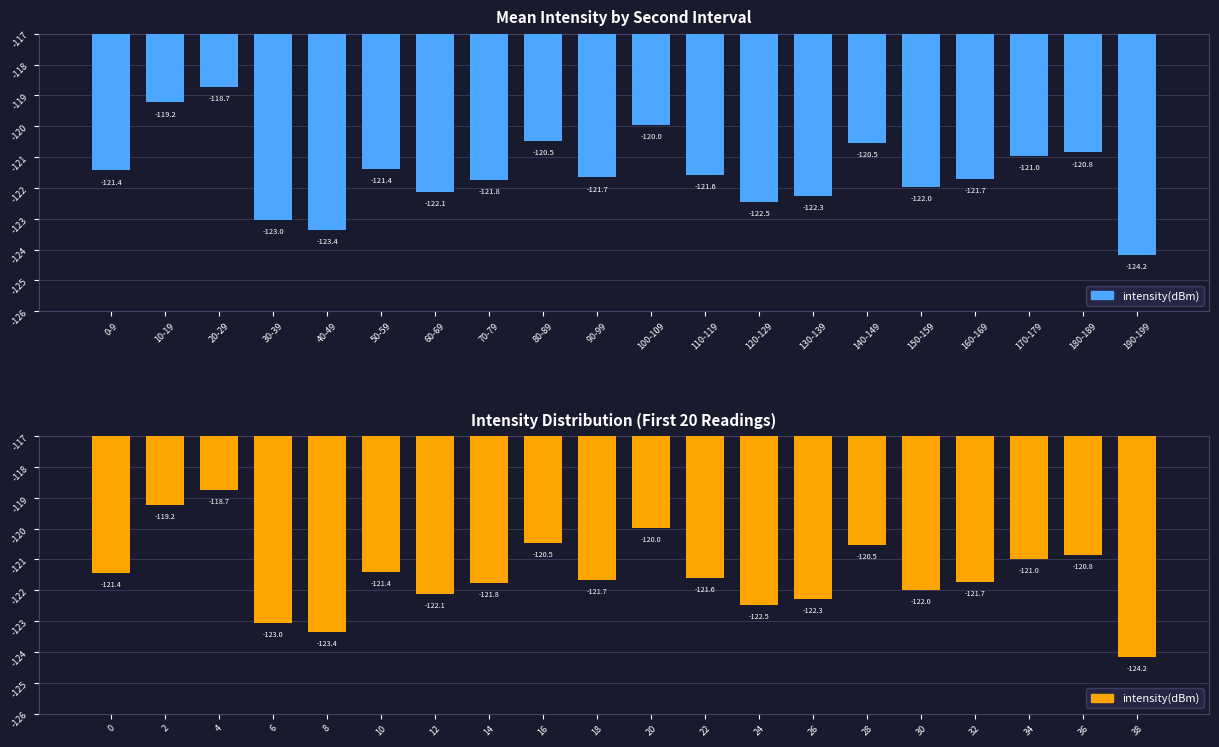

Are the bars horizontal?

No